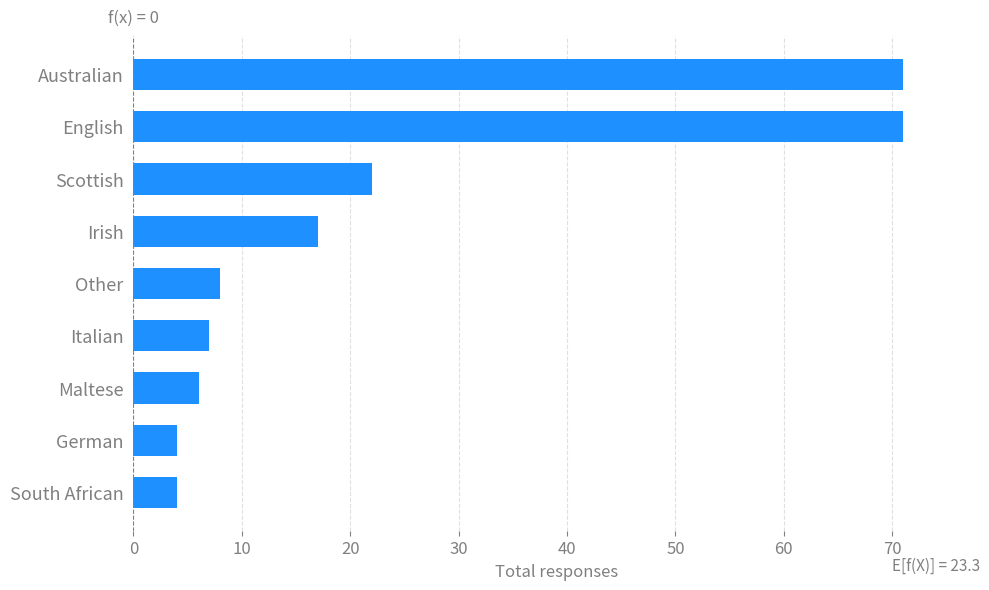

How many data points does each series have?

9